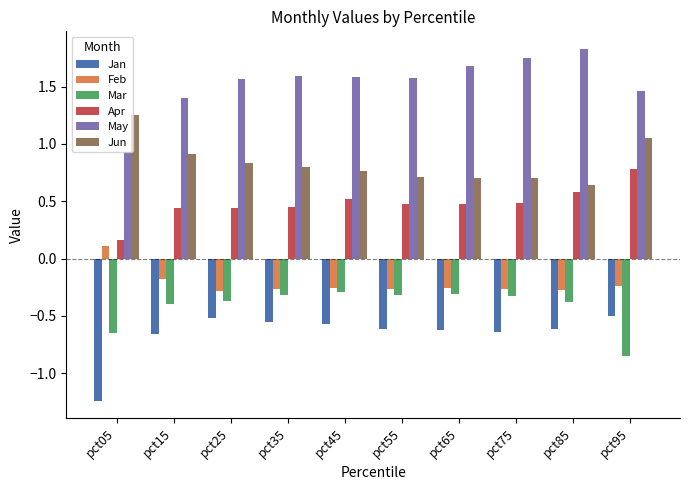

The value of Jun at pct65 is 0.7. True or false?

True